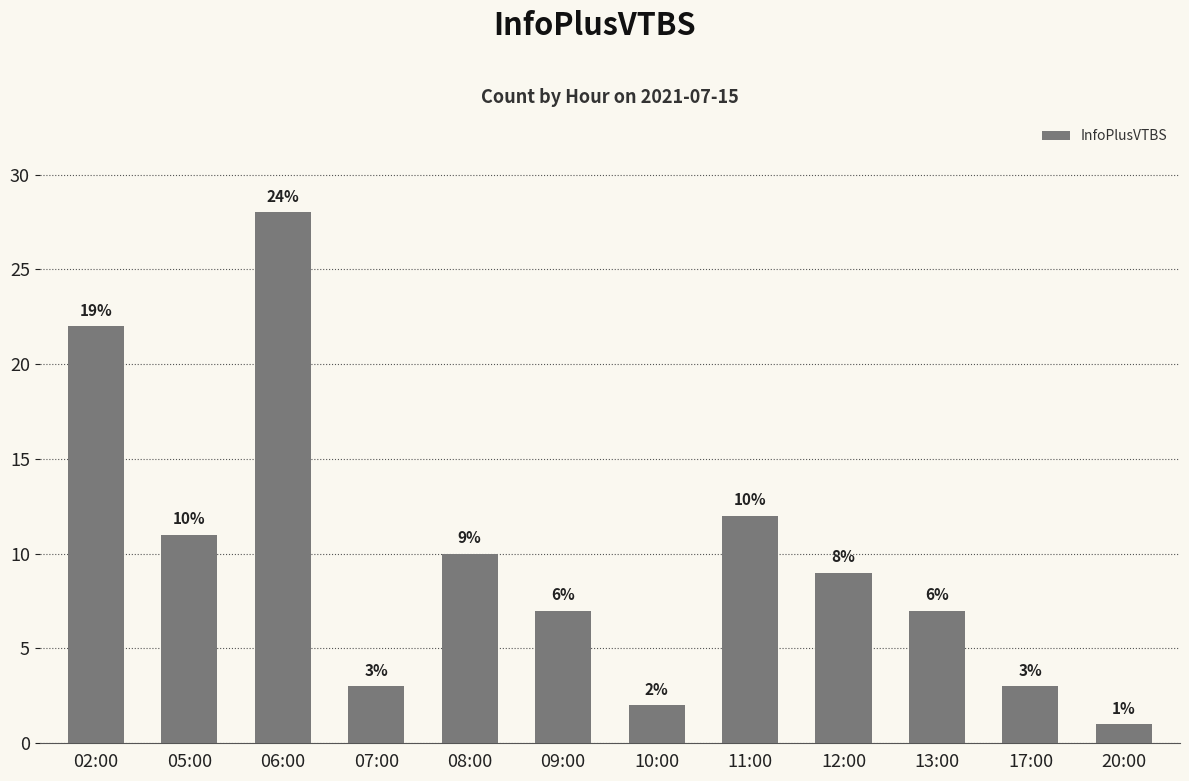

How many bars are there in total?

12